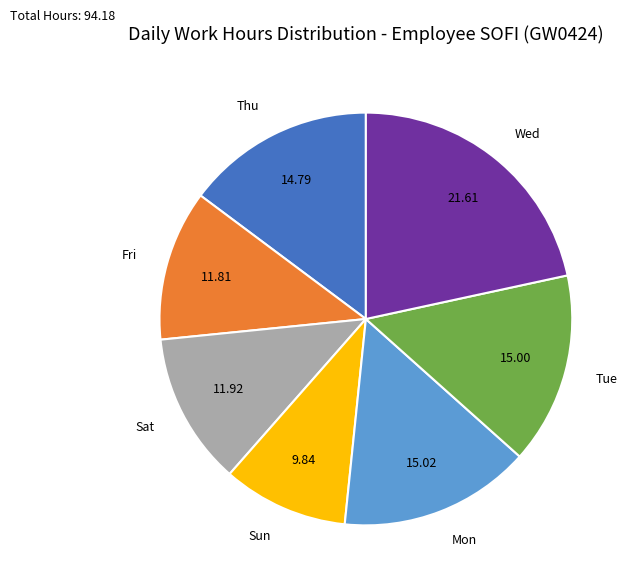

Is there a majority slice in this chart?

No